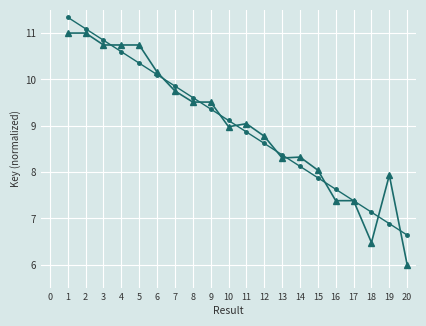

What is the total value across all series at 12?

17.4